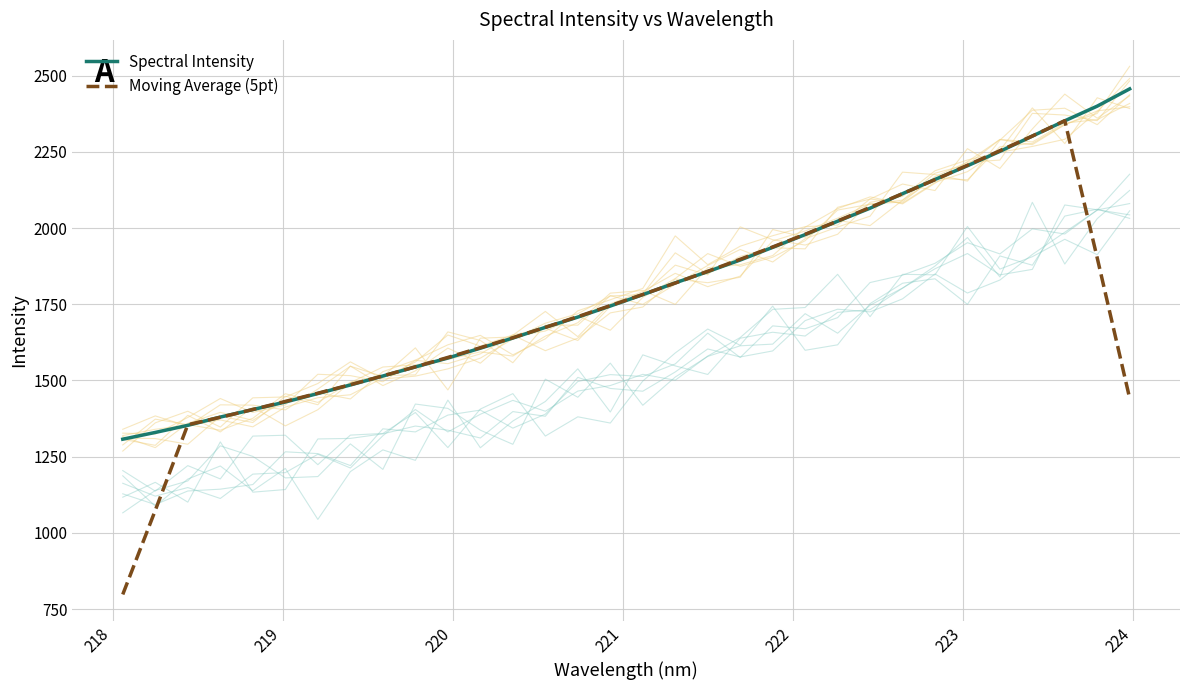

What is the maximum value for Moving Average (5pt)?

2352.4